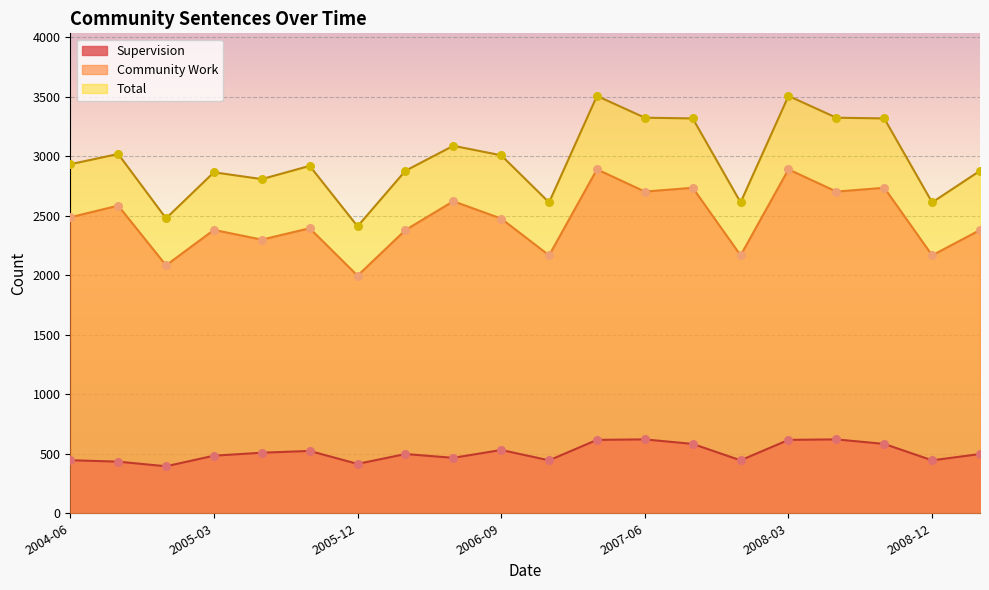

Which series contains the lowest Y value?

Supervision